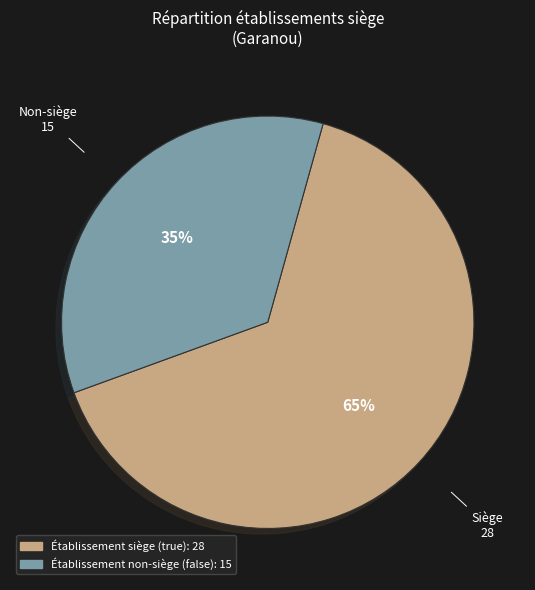

Is there a majority slice in this chart?

Yes